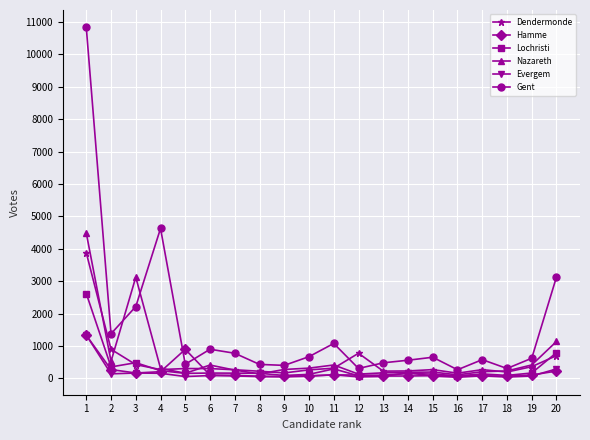

Count the number of categories in the chart.

20